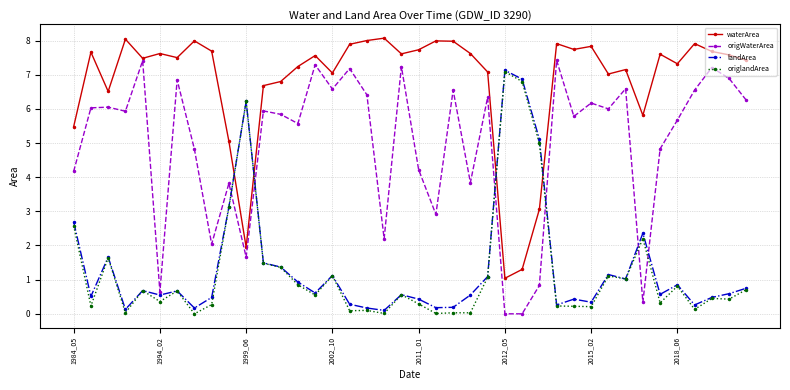

What is the value of the origlandArea point at the 39th from the left?

0.4